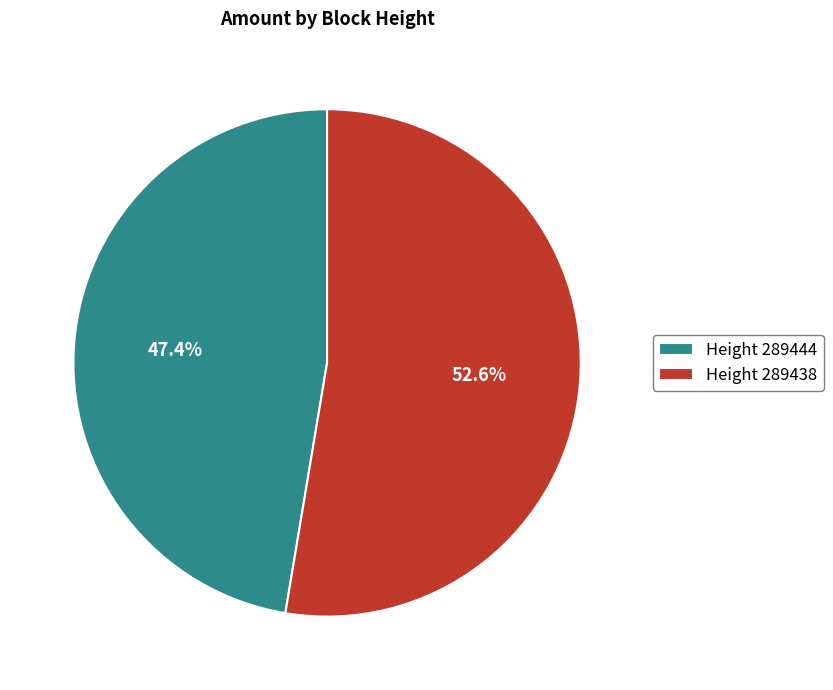

Rank the categories by value from lowest to highest.

Height 289444, Height 289438